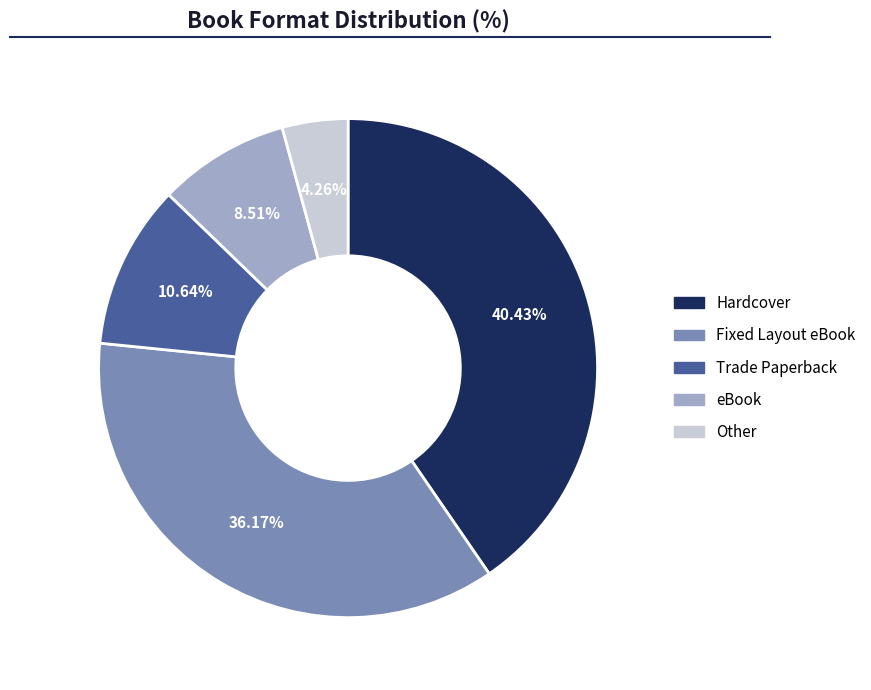

Which slice is the smallest?

Other